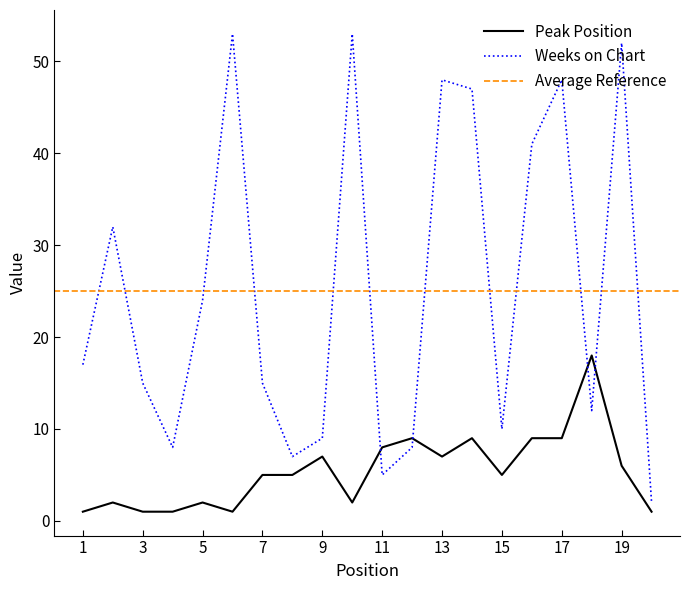

What is the spread (max minus min) of values at 12?

1